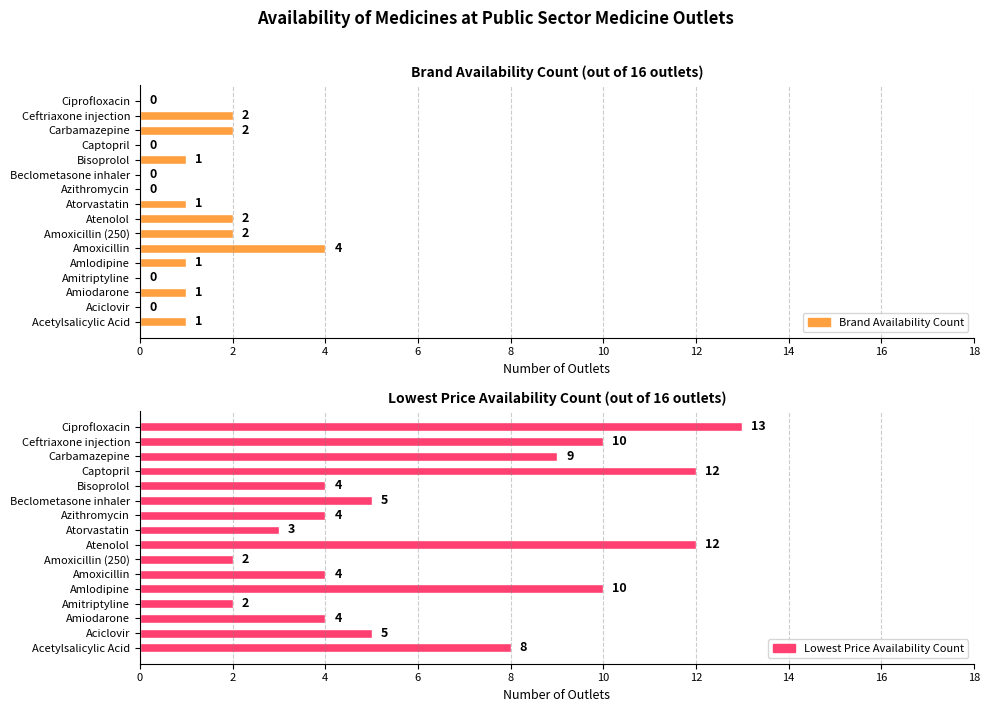

What is the value of the Average utilization bar at the 4th from the left?

12